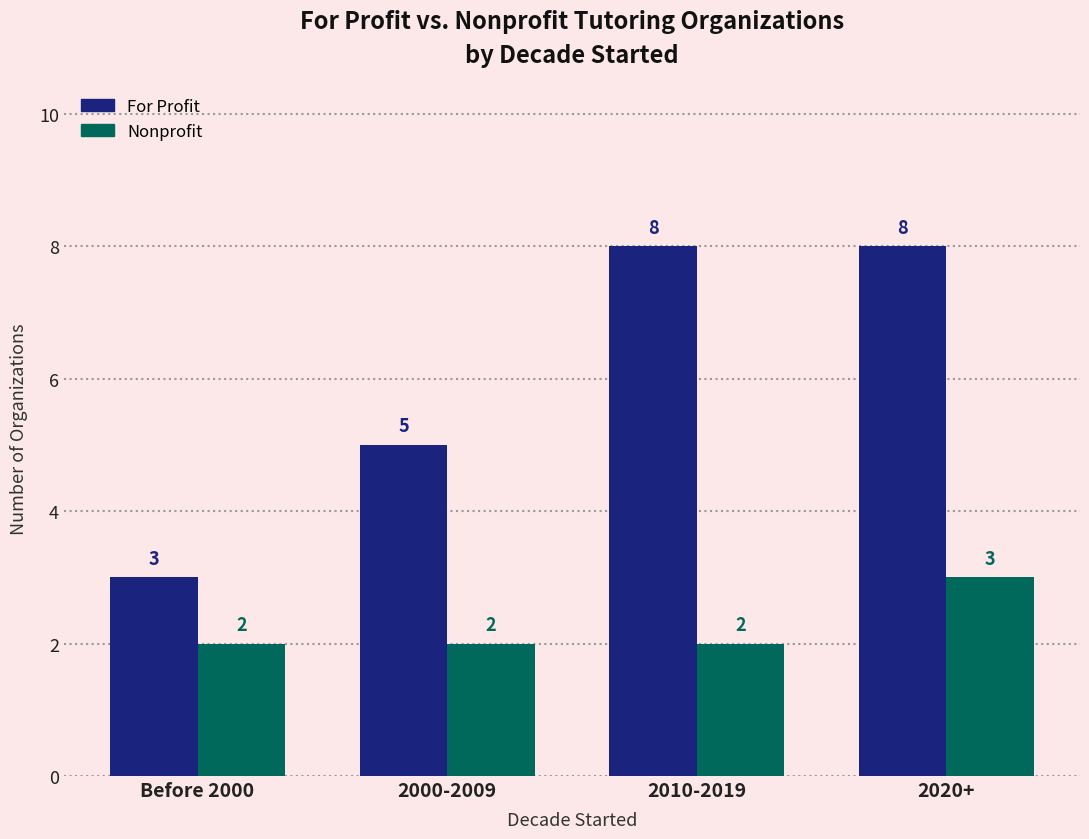

Which series has the largest total across all categories?

For Profit